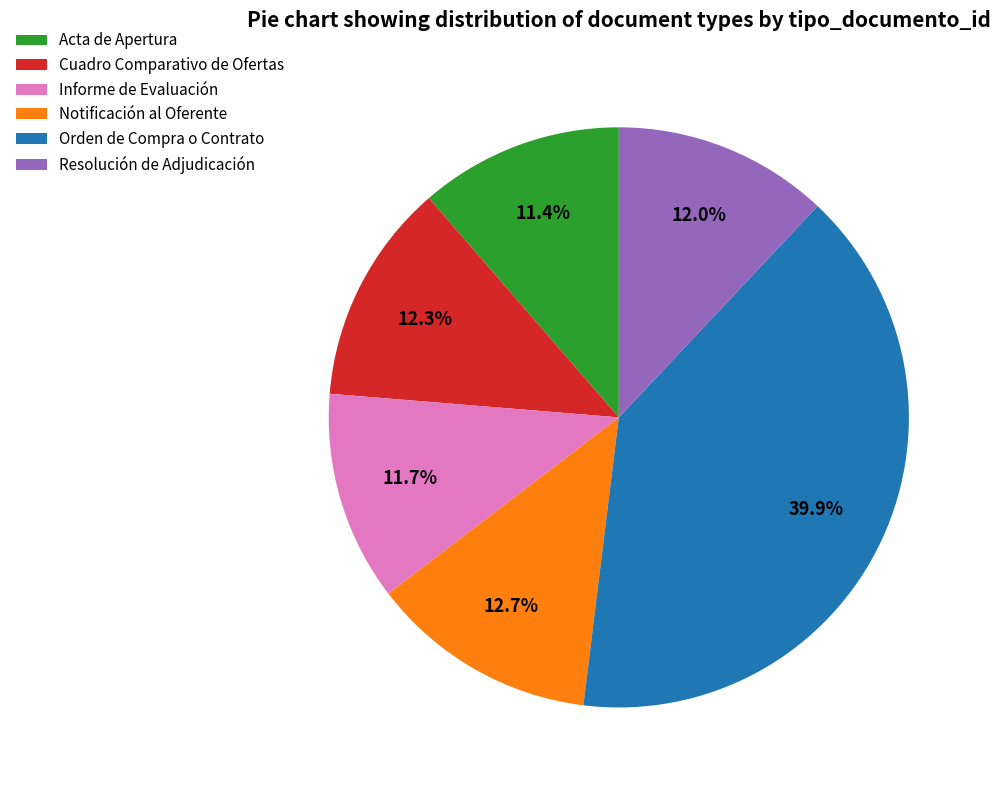

What percentage is NOT represented by Cuadro Comparativo de Ofertas?

87.7%